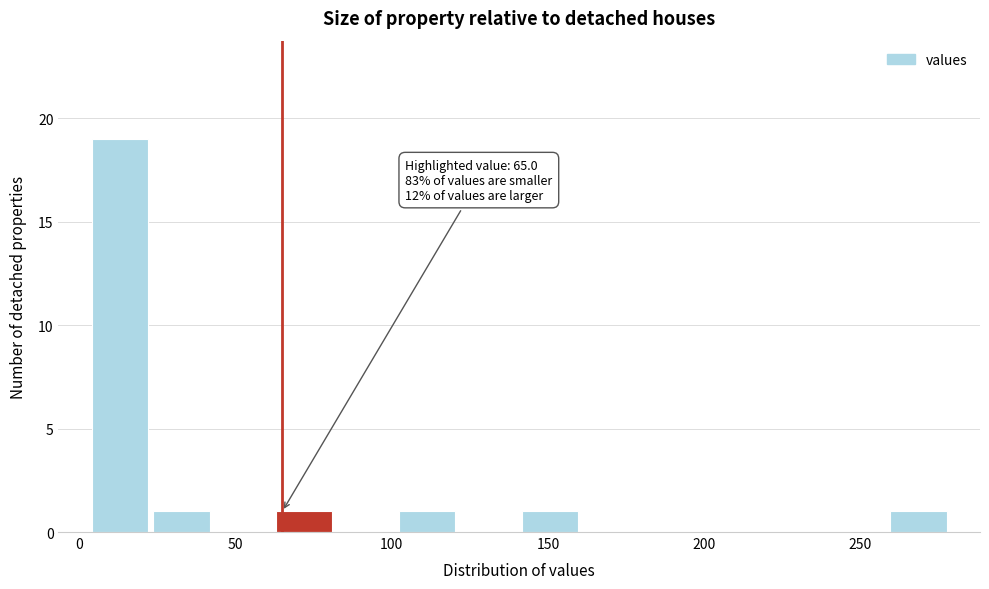

Around what value on the x-axis is the tallest bar? Give the approximate position of its centre, as read against the axis.

15